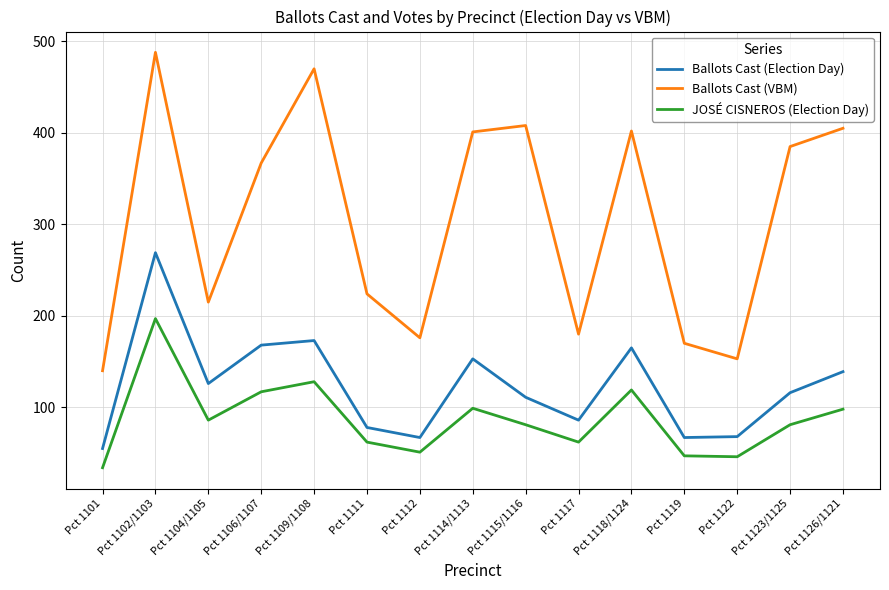

Is it true that Ballots Cast (Election Day) equals 68 at Pct 1122?

True